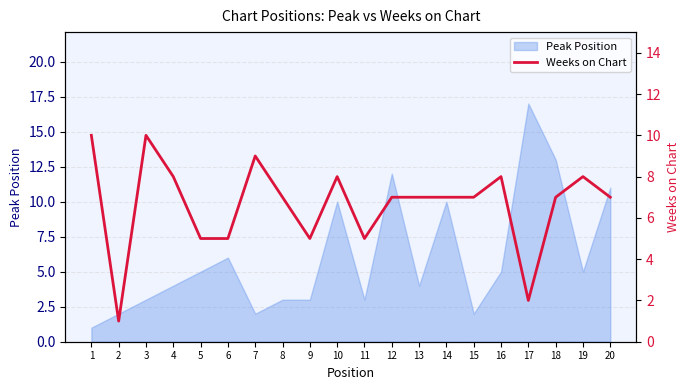

True or false: Peak Position has a value of 5 at 5.

True